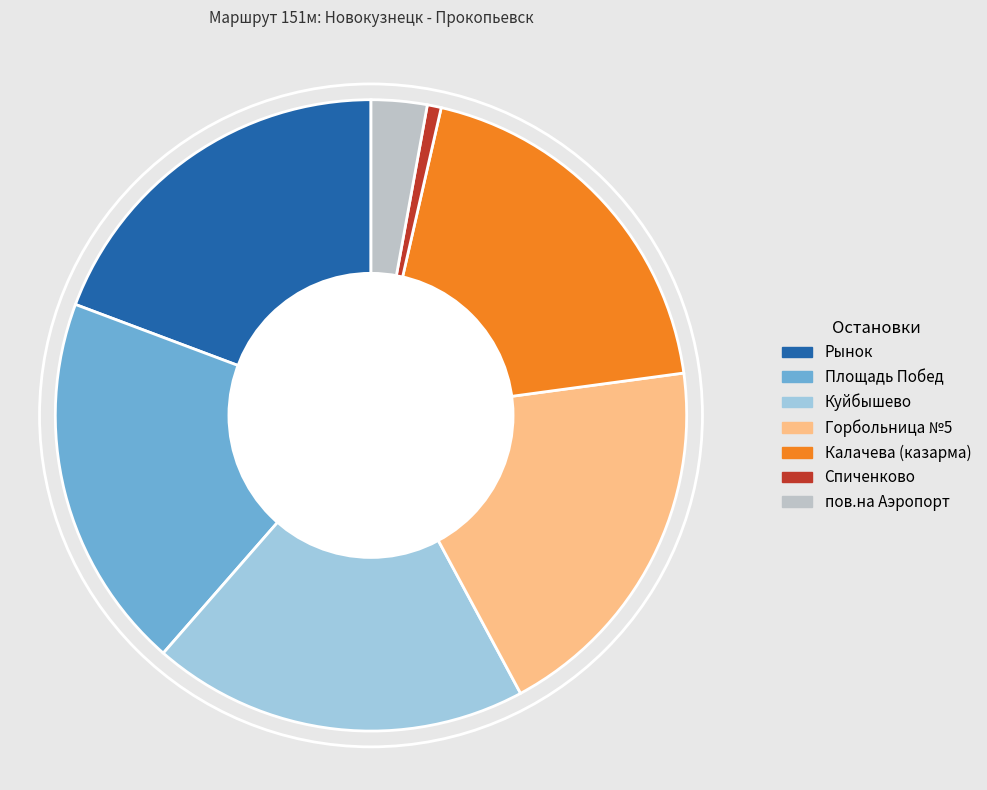

Which category has the smallest portion of the pie?

Спиченково